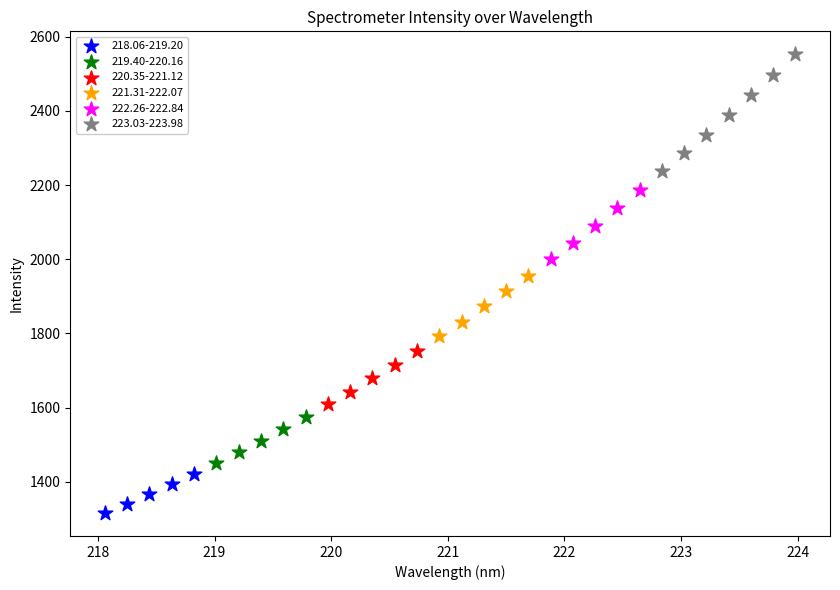

What are all the series names shown in the legend?

218.06-219.20, 219.40-220.16, 220.35-221.12, 221.31-222.07, 222.26-222.84, 223.03-223.98